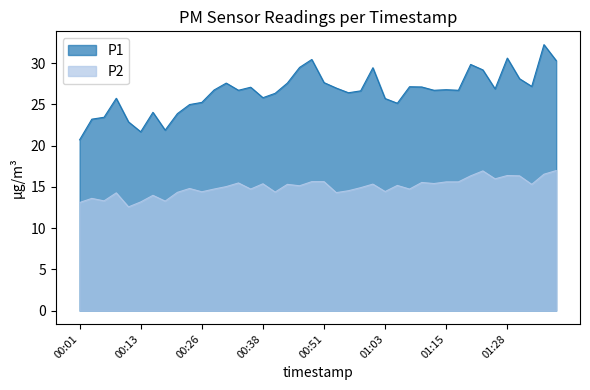

At which category is the sum across all series the highest?

01:35